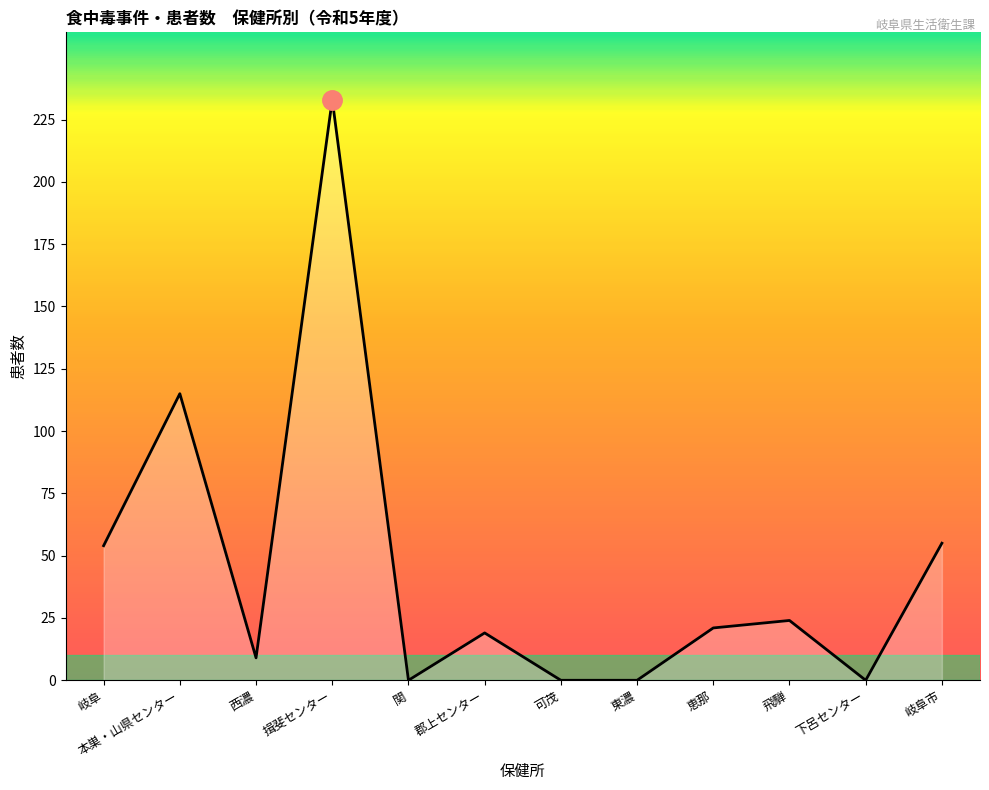

True or false: the data shows 8 at 恵那.

False